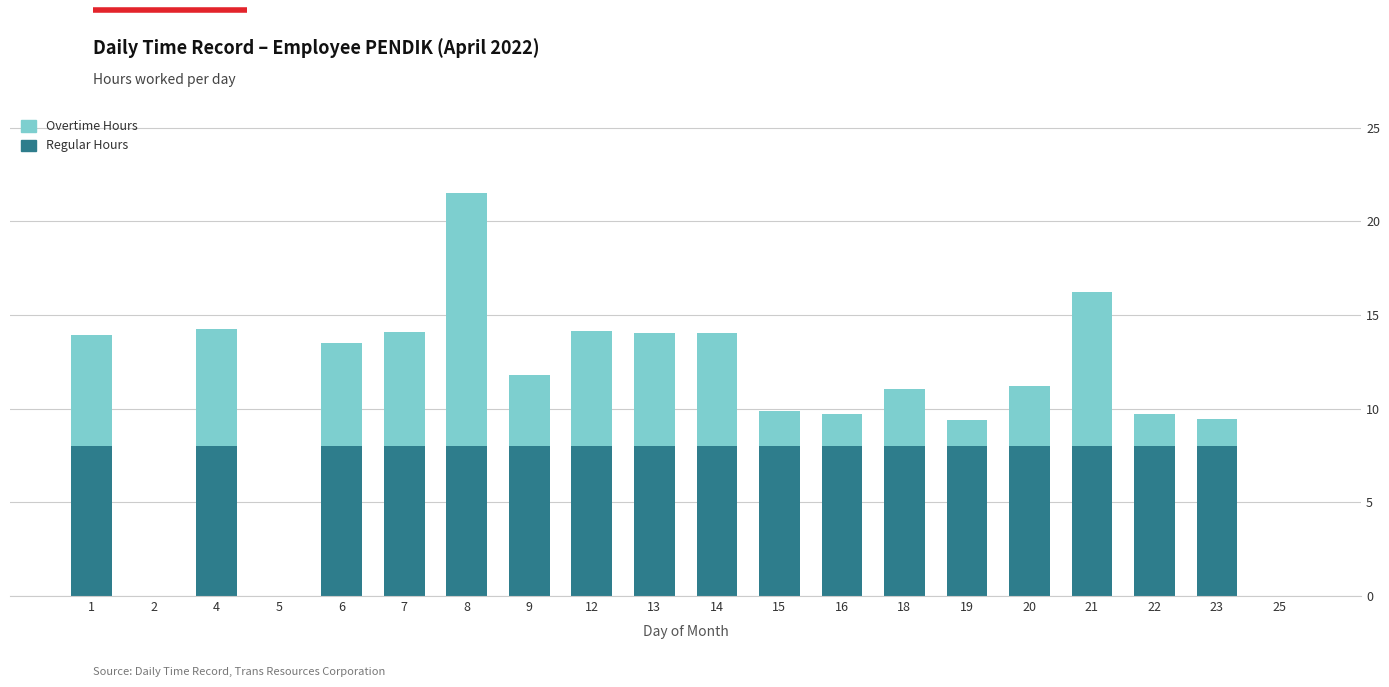

What is the highest value of the Regular Hours series?

8.0